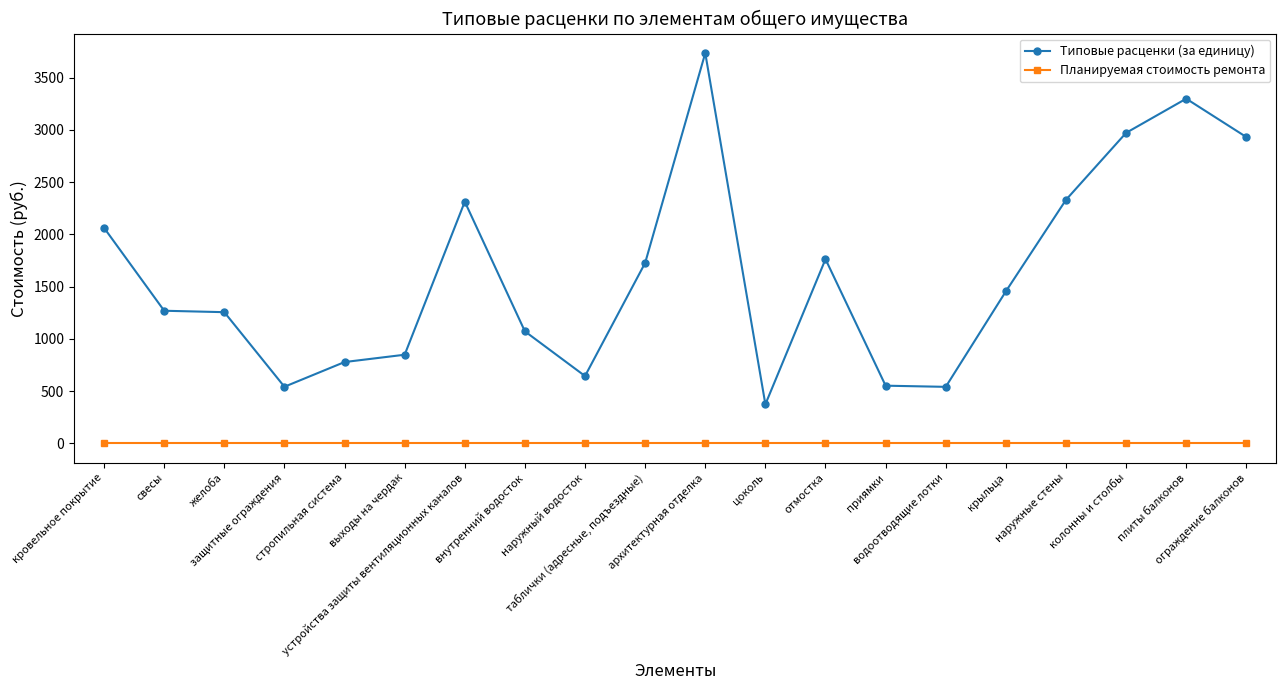

The Типовые расценки (за единицу) series shows 1727.4 at таблички (адресные, подъездные). True or false?

True